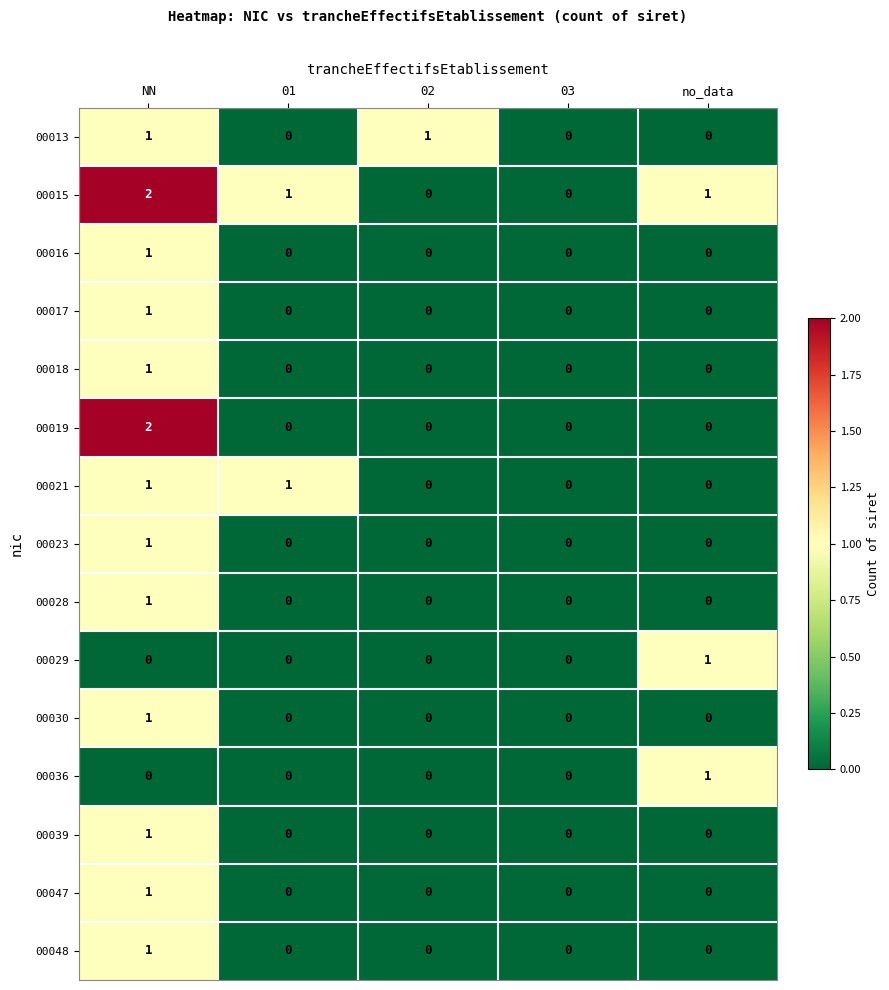

Which category has the highest value in the 00016 series?

NN